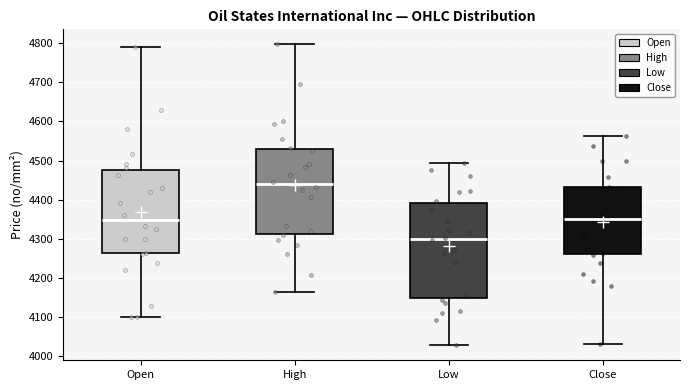

Reading left to right, transcribe this box plot: for each box, give where its median line is, the range the box spans, and where its two whiskers end, as read against the y-axis. The values are not printed on the chart, so give them approximately, as read against the axis.

Open: median 4350, box 4260 to 4480, whiskers 4100 to 4790
High: median 4440, box 4310 to 4530, whiskers 4160 to 4800
Low: median 4300, box 4150 to 4390, whiskers 4030 to 4490
Close: median 4350, box 4260 to 4430, whiskers 4030 to 4560